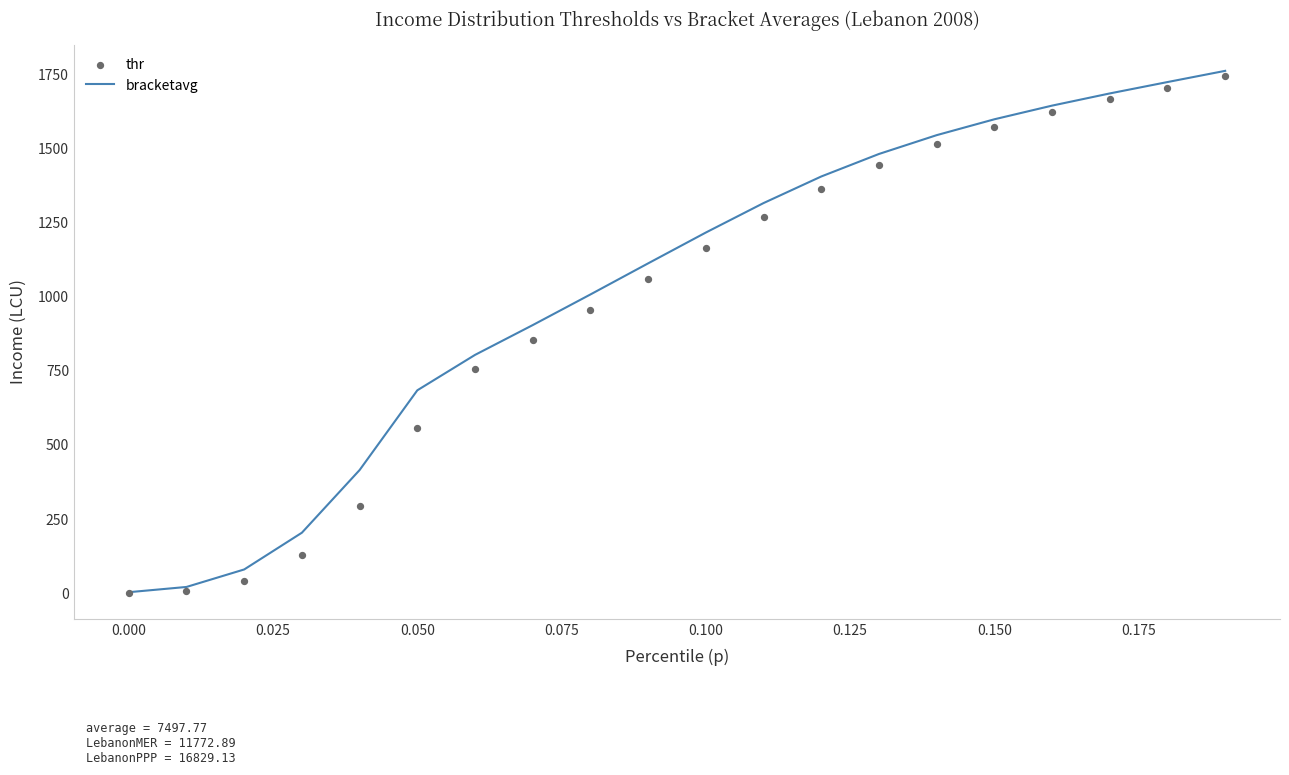

At how many categories does at least one series exceed 236?

16